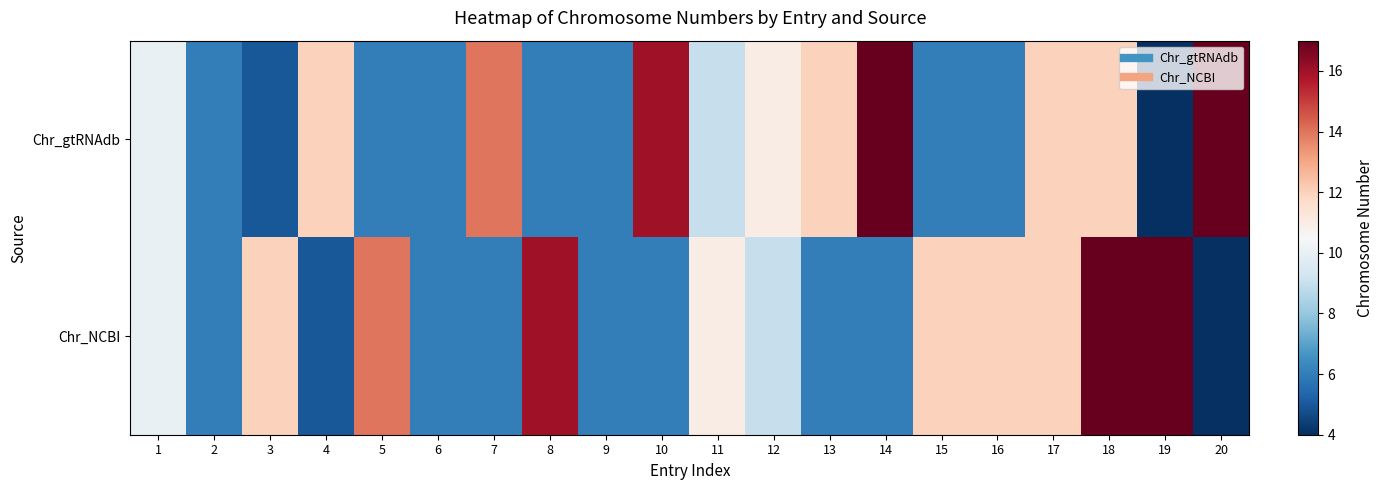

At how many categories does at least one series exceed 7?

17